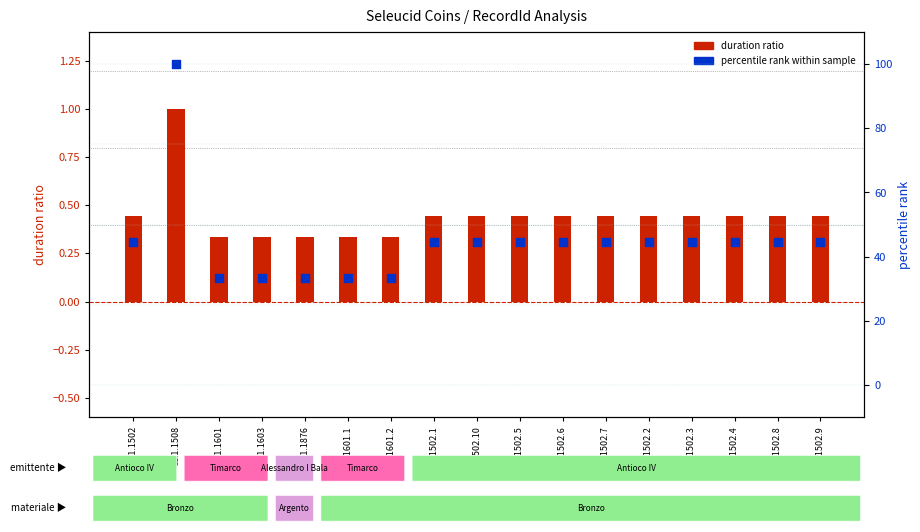

What is the total value across all series at sc.1.1502.3?

44.9